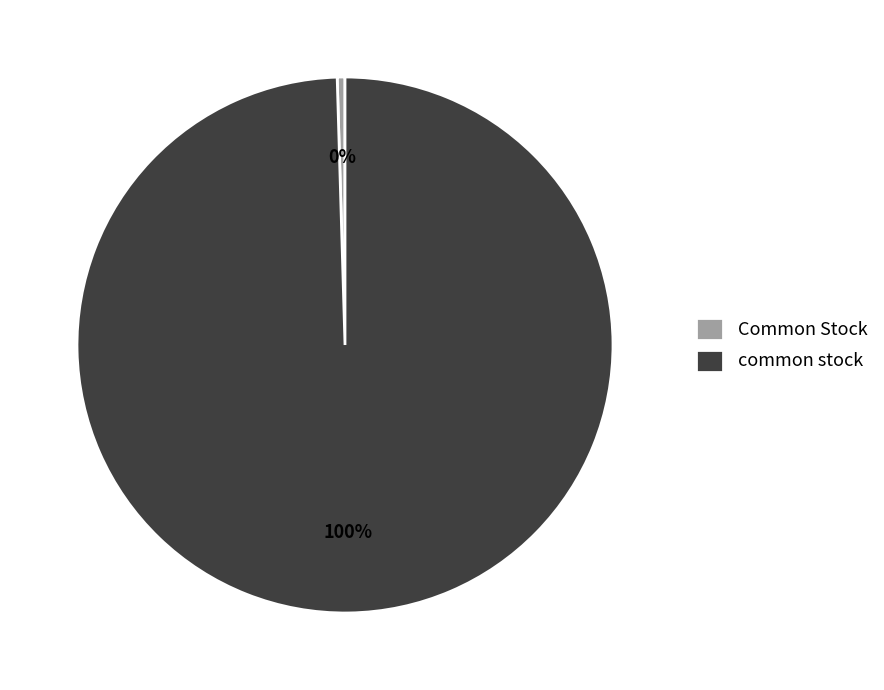

To the nearest percent, what is the average slice percentage?

50%